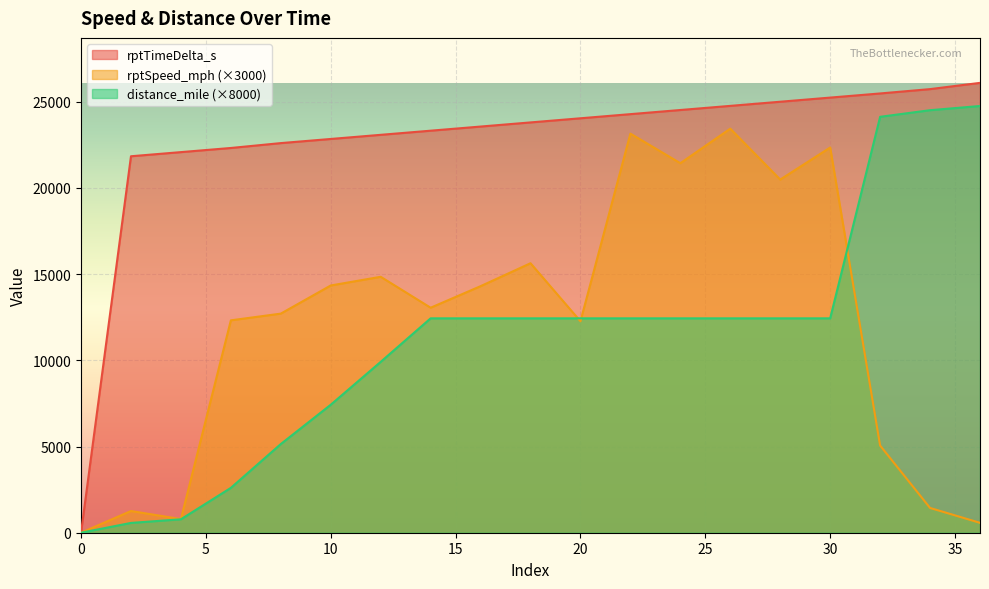

How many lines are shown in the chart?

3